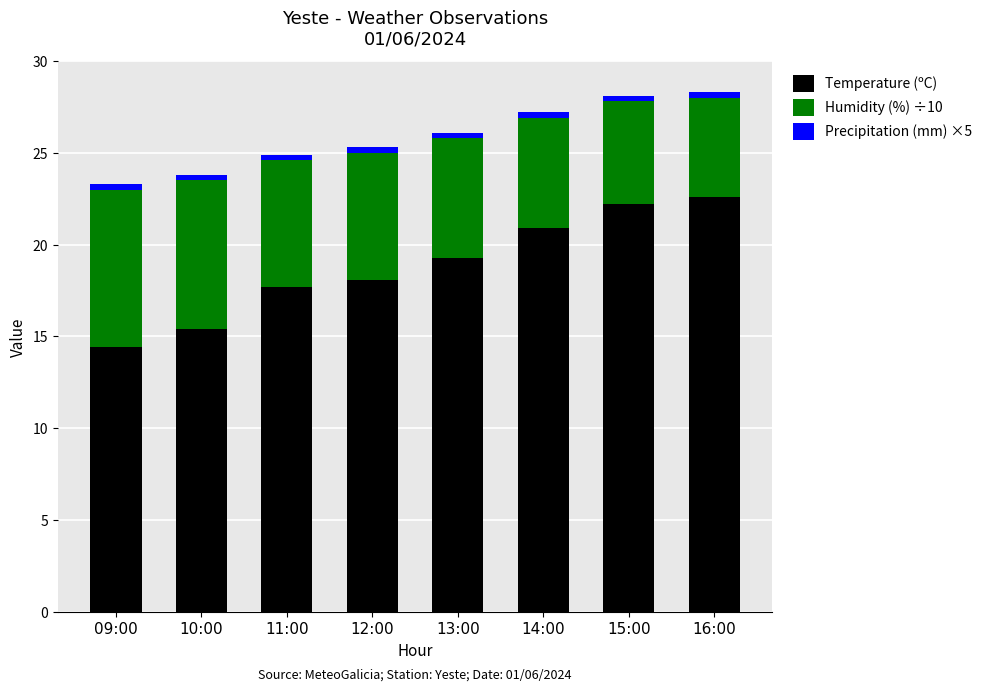

How many values in the Temperature (ºC) series are below 19?

4